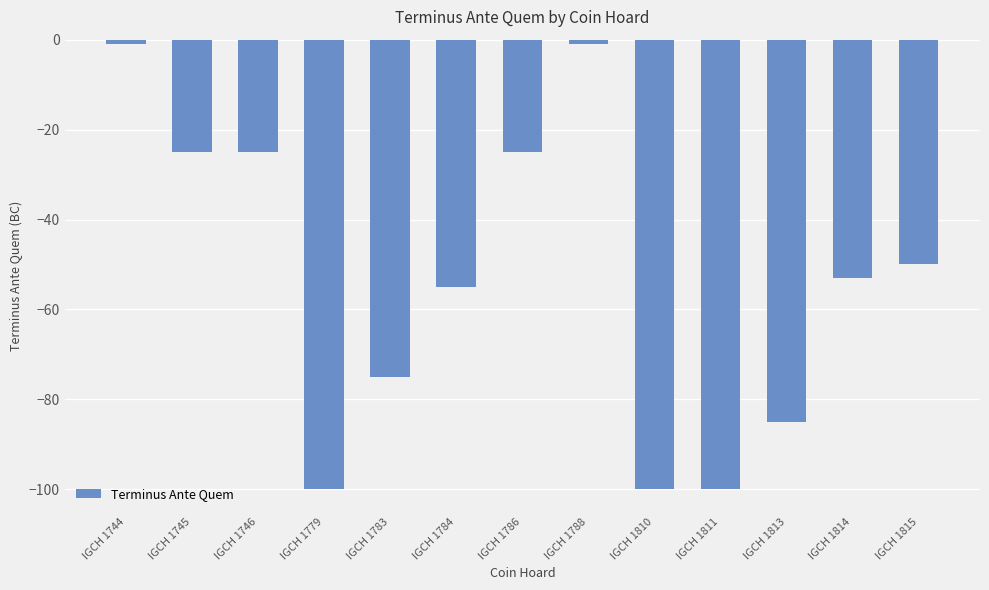

What is the difference between the values at IGCH 1784 and IGCH 1814?

2